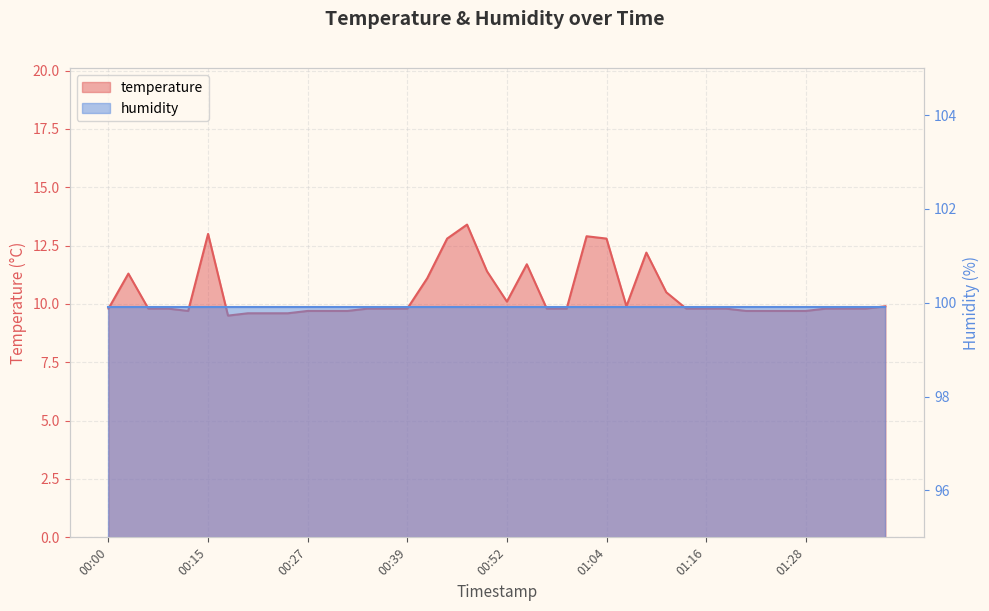

How many points are lower than both their immediate neighbors (excluding endpoints)?

4